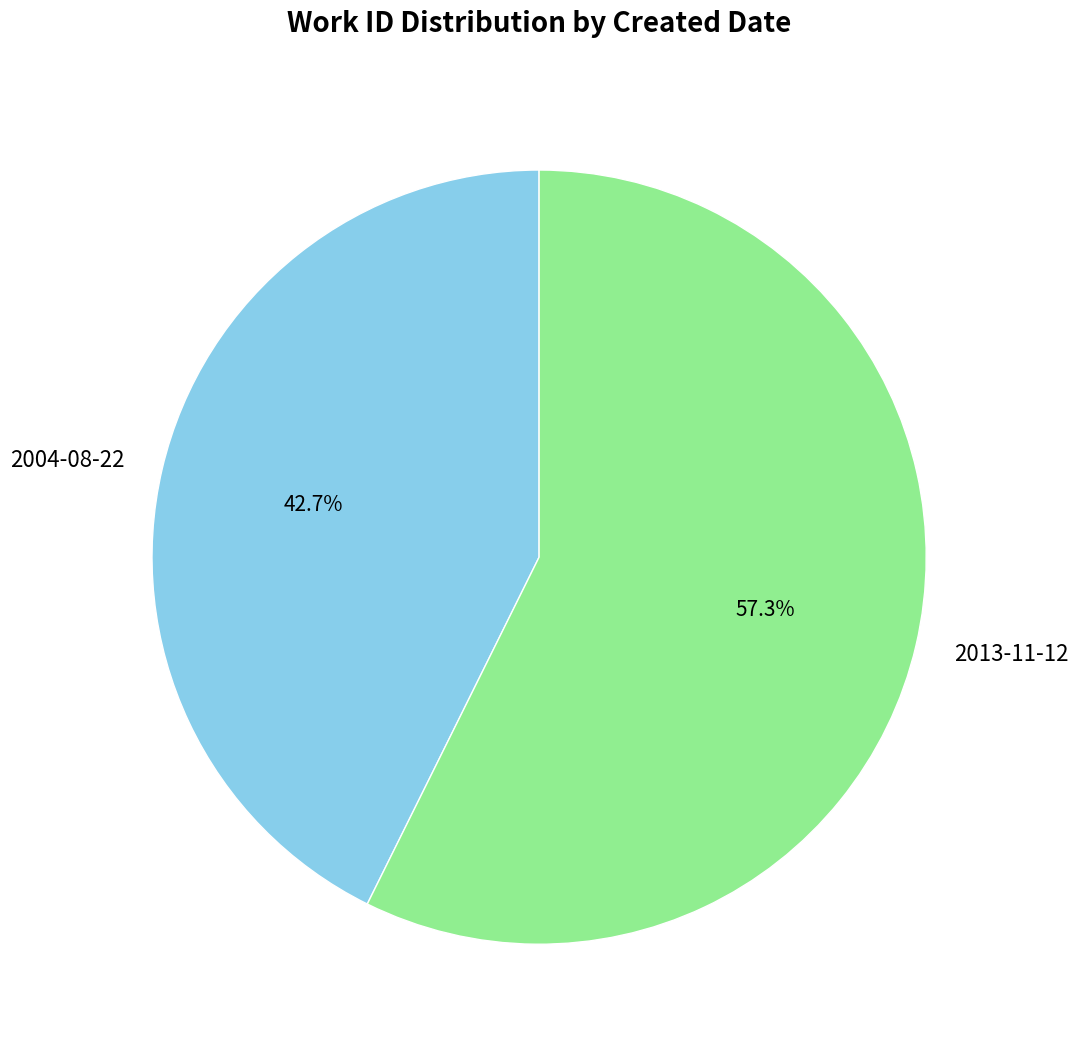

Combined, do 2004-08-22 and 2013-11-12 account for over 50%?

Yes